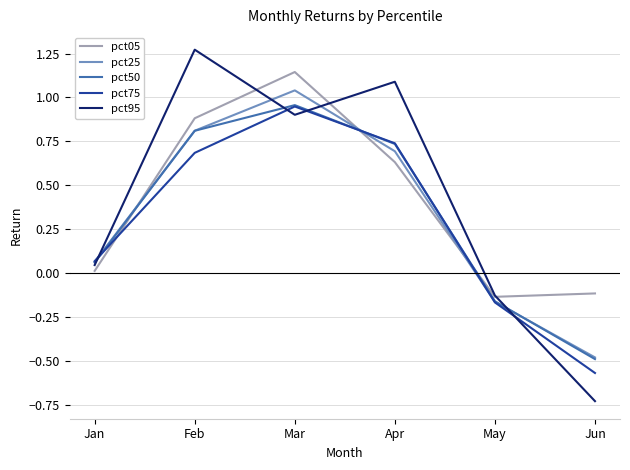

What are all the series names shown in the legend?

pct05, pct25, pct50, pct75, pct95